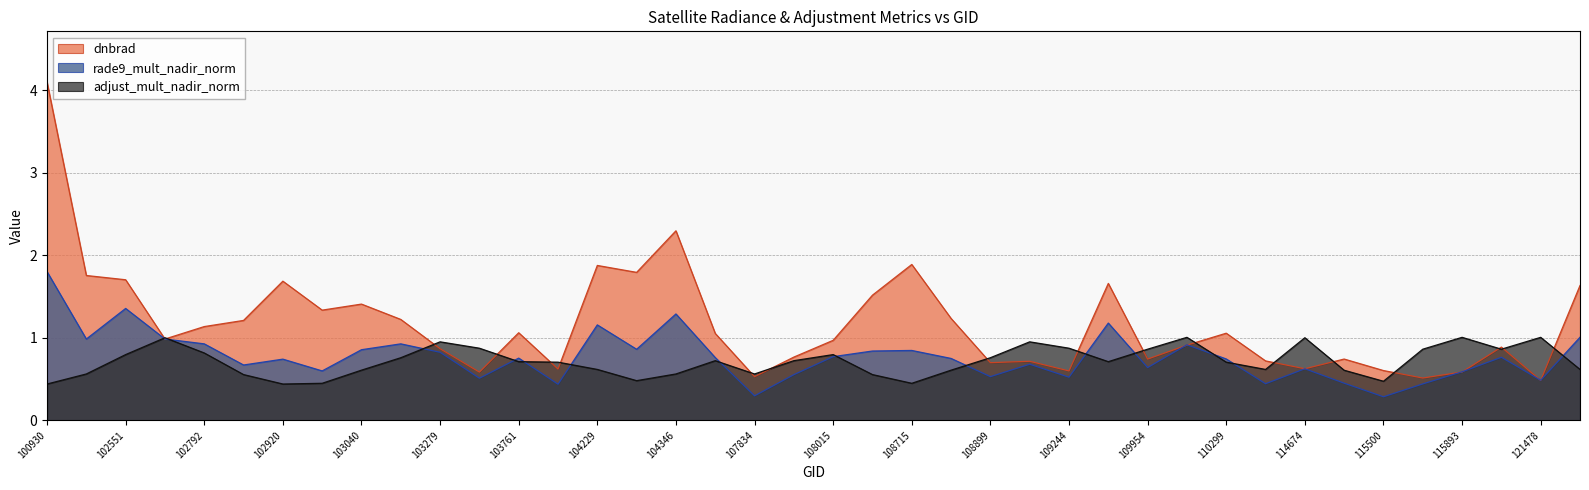

True or false: dnbrad has a value of 0.6 at 109244.

True